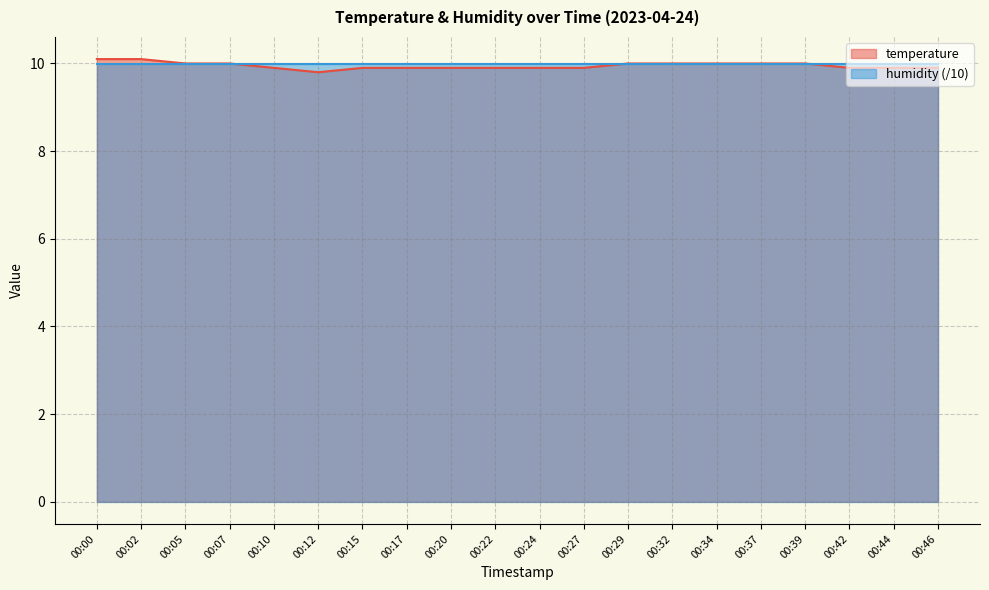

List the labels in order of value, smallest first.

00:12, 00:10, 00:15, 00:17, 00:20, 00:22, 00:24, 00:27, 00:42, 00:44, 00:46, 00:05, 00:07, 00:29, 00:32, 00:34, 00:37, 00:39, 00:00, 00:02